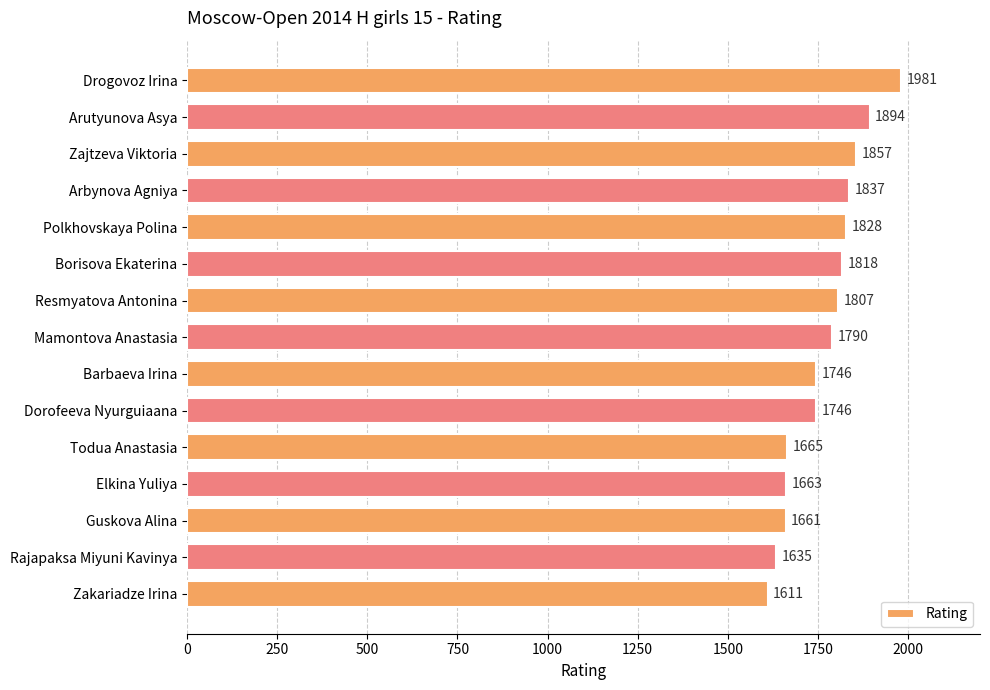

What is the smallest value displayed?

1611